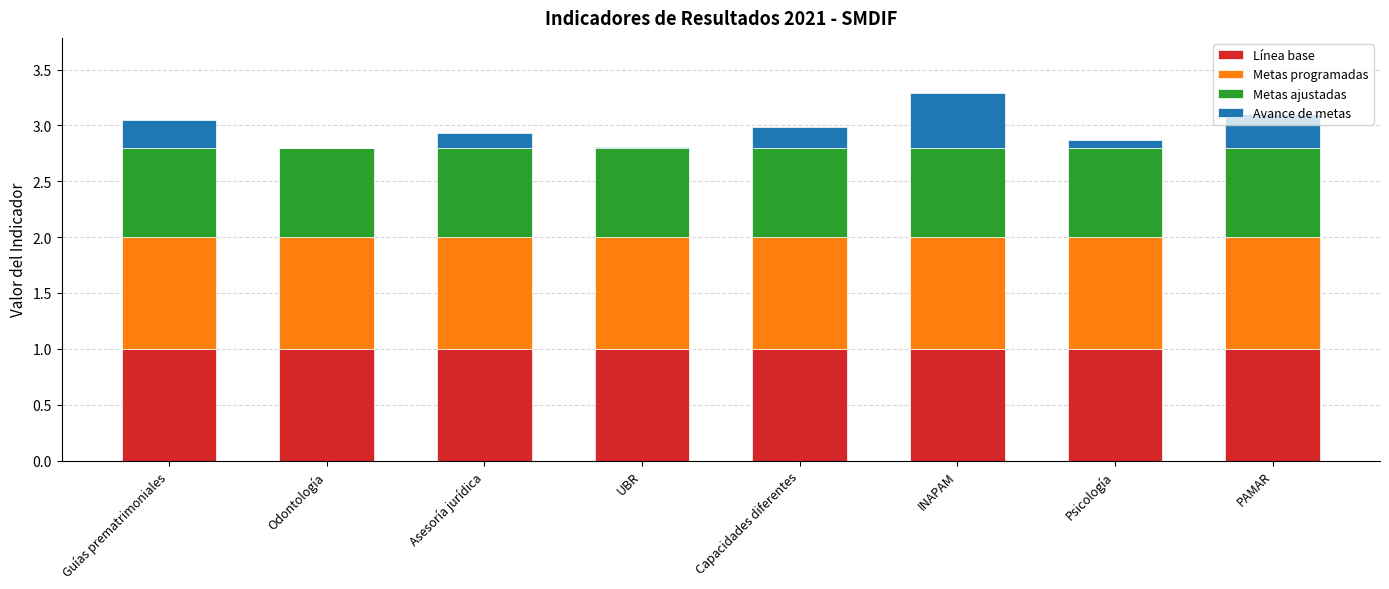

Does the chart contain stacked bars?

Yes